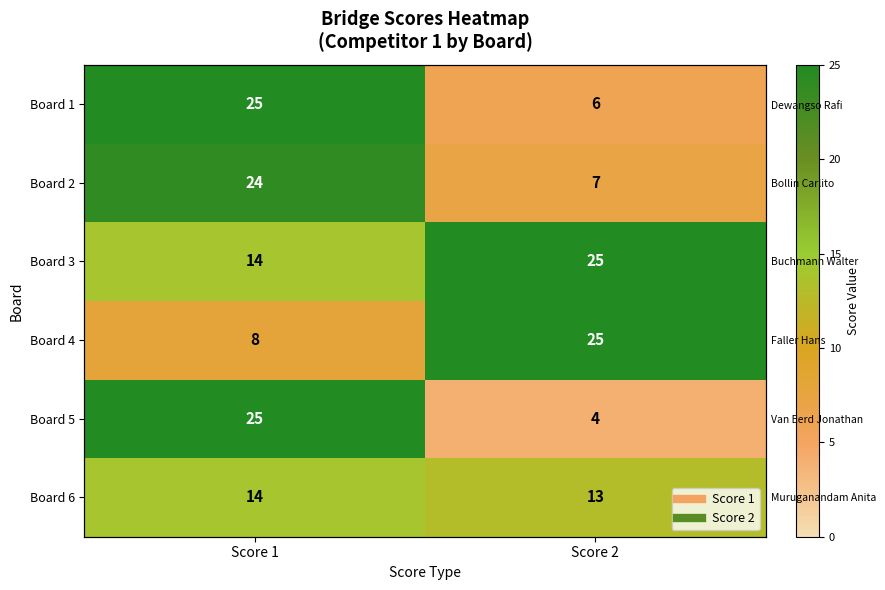

How many distinct data groups are displayed?

6